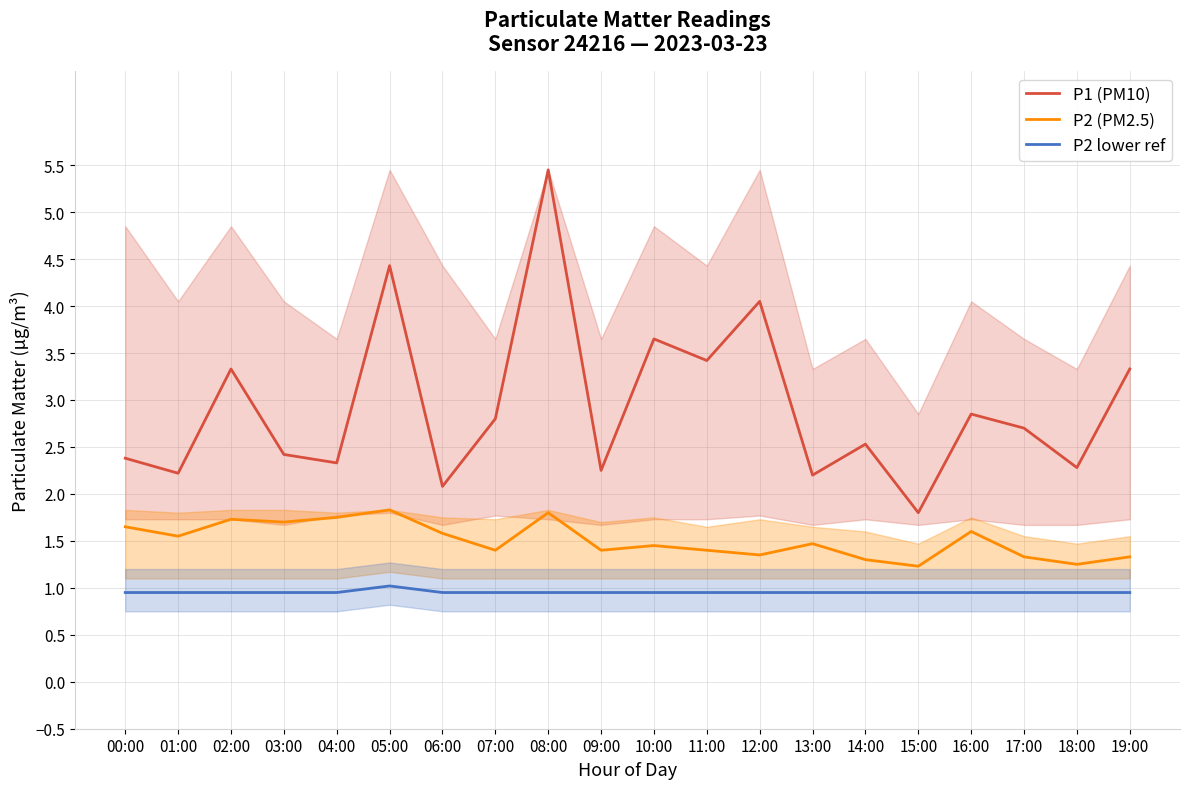

What is the difference between the maximum and minimum values in the P1 (PM10) series?

3.7